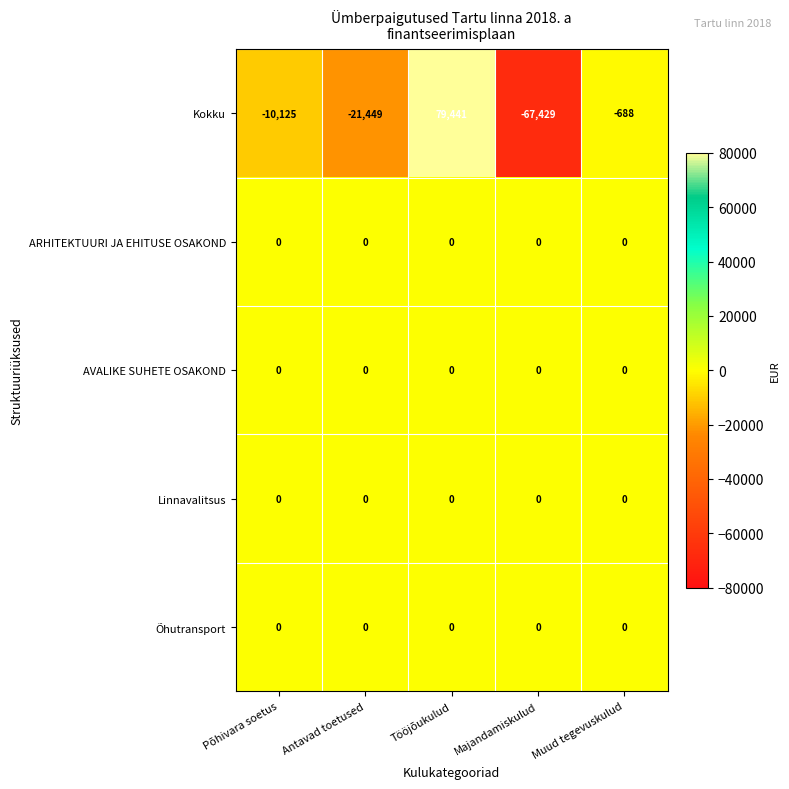

What is the difference between the second highest and minimum values in the Kokku series?

66741